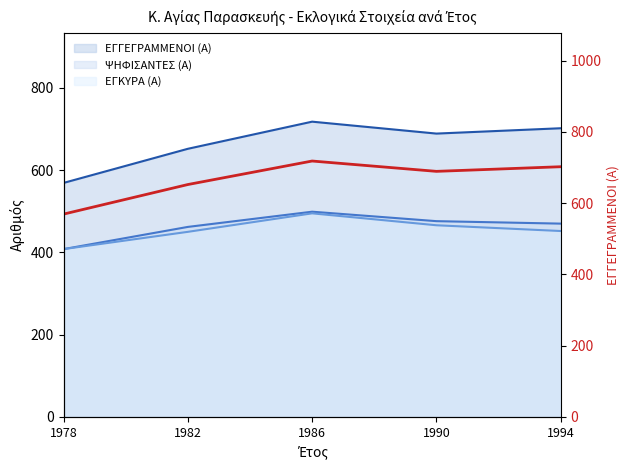

What value does the data have at 1994?

702